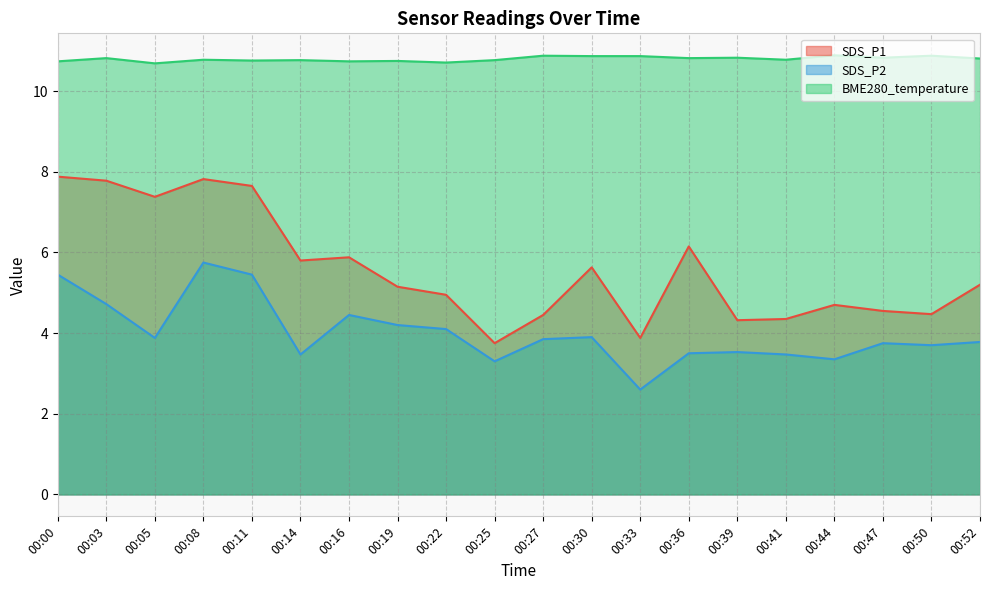

Is the value of BME280_temperature at 00:39 greater than the value of SDS_P1 at 00:33?

Yes